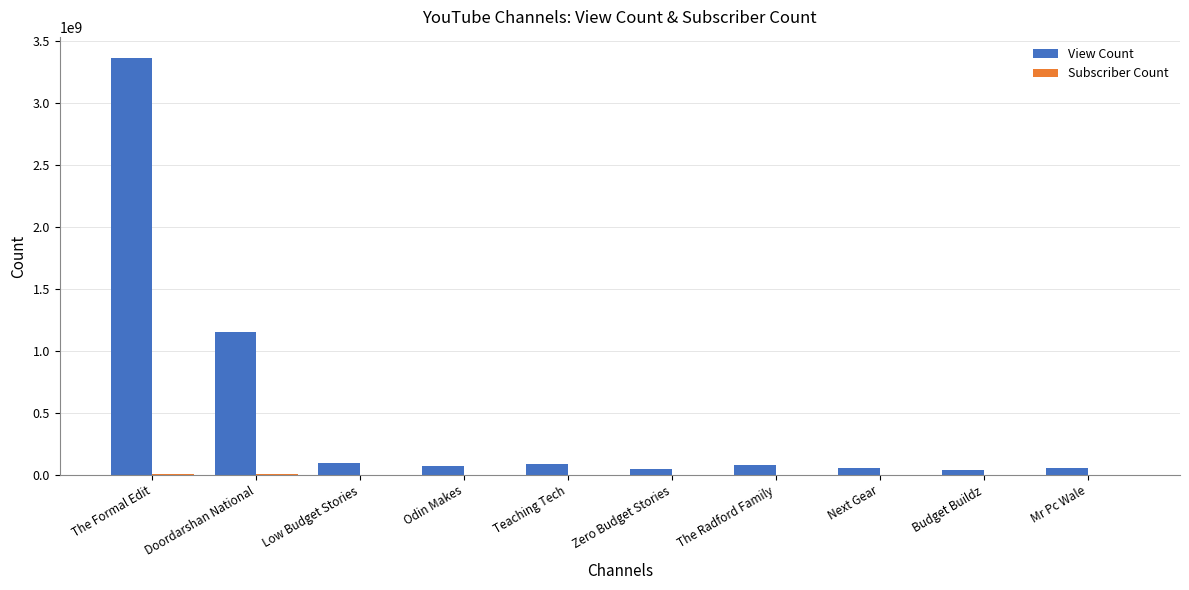

What is the difference between the View Count values at Next Gear and Low Budget Stories?

32820765